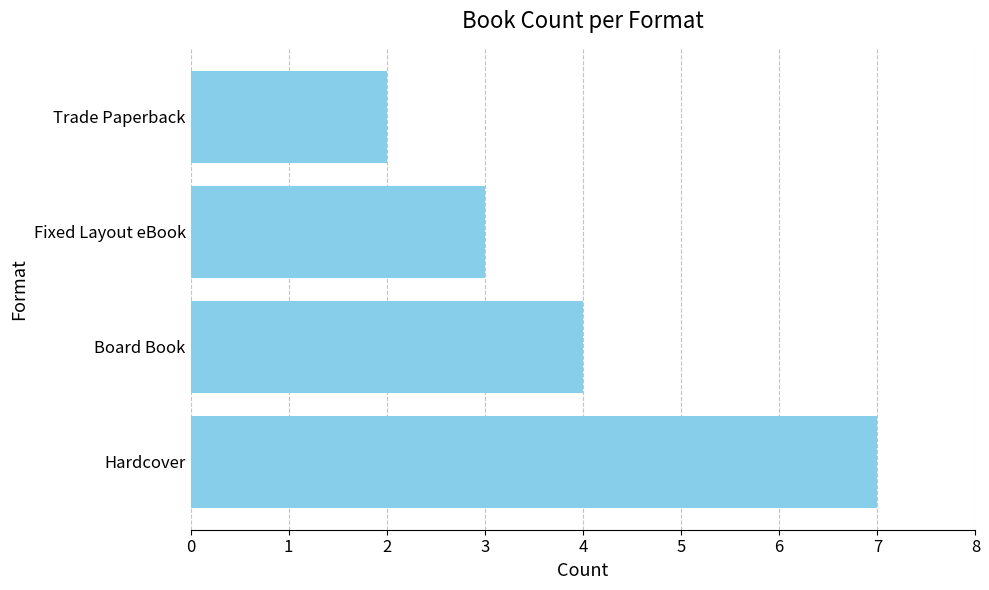

What is the approximate value at Board Book?

4